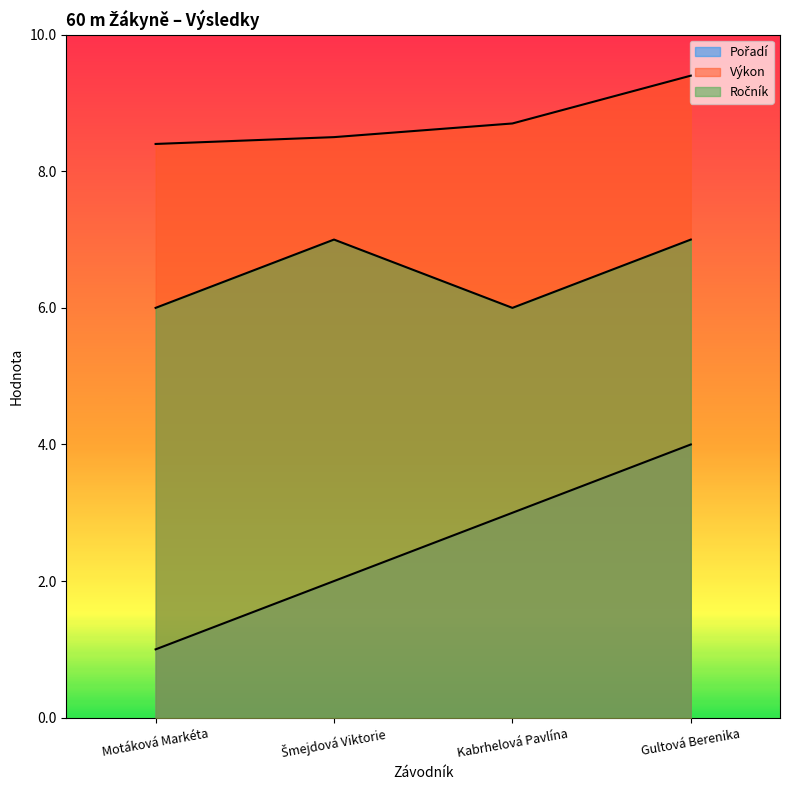

Which series has the widest spread of values?

Pořadí